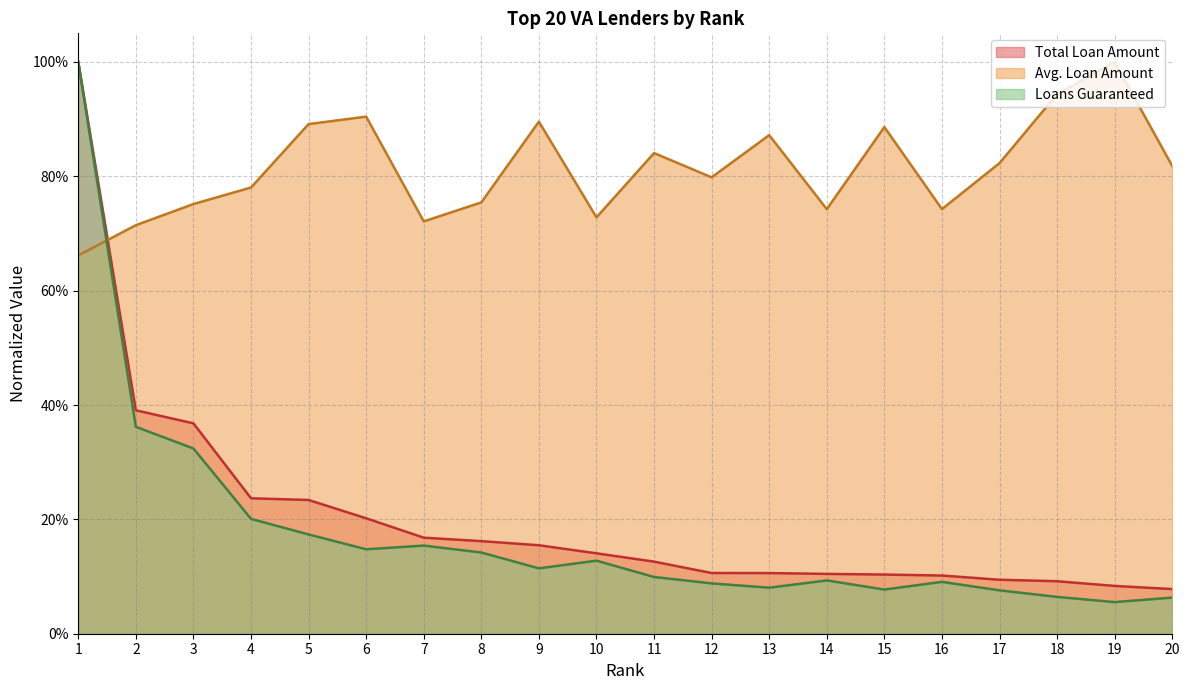

What is the spread (max minus min) of values at 13?

0.8